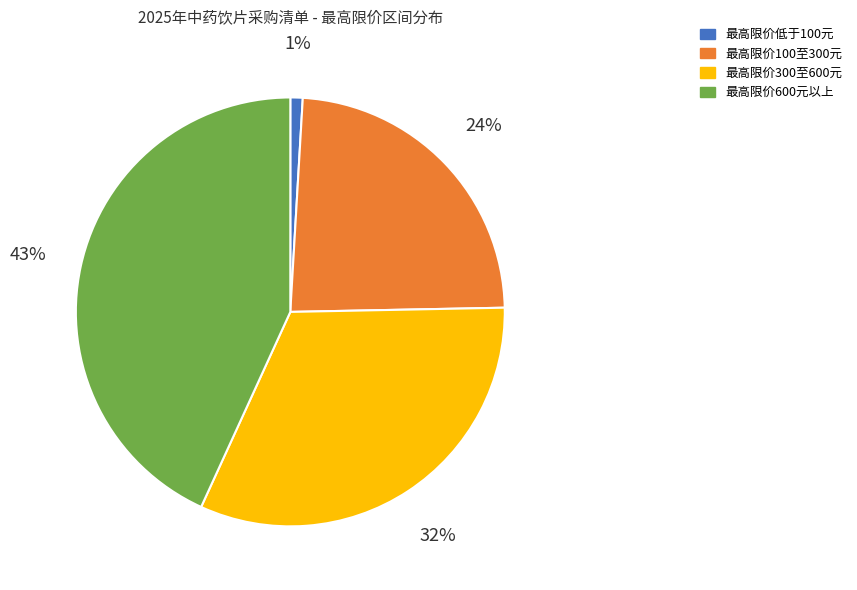

Do 最高限价低于100元 and 最高限价300至600元 together represent more than half of the pie?

No